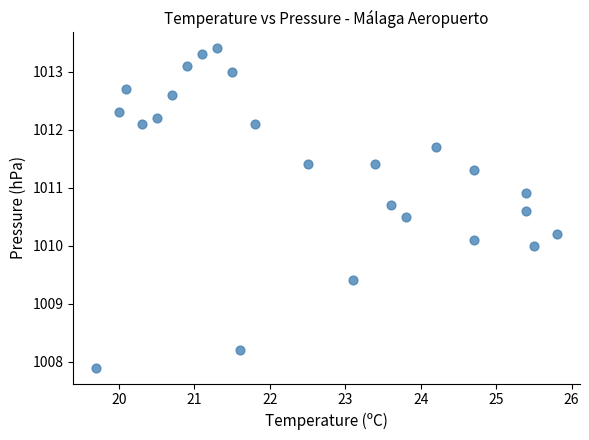

What is the range of Y values (max minus min)?

5.5